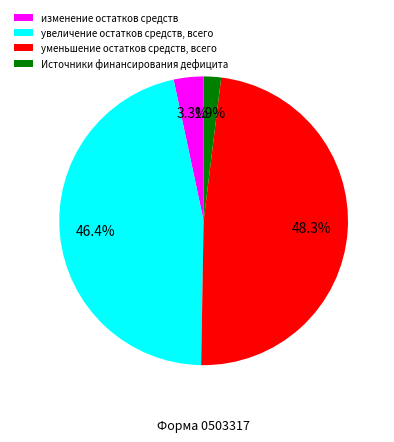

Does any single category account for the majority?

No